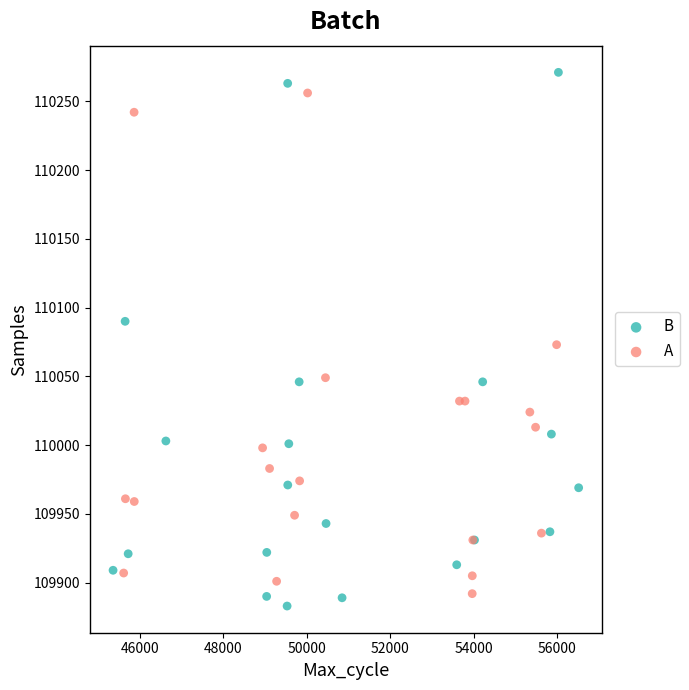

Which series contains the highest Y value?

B